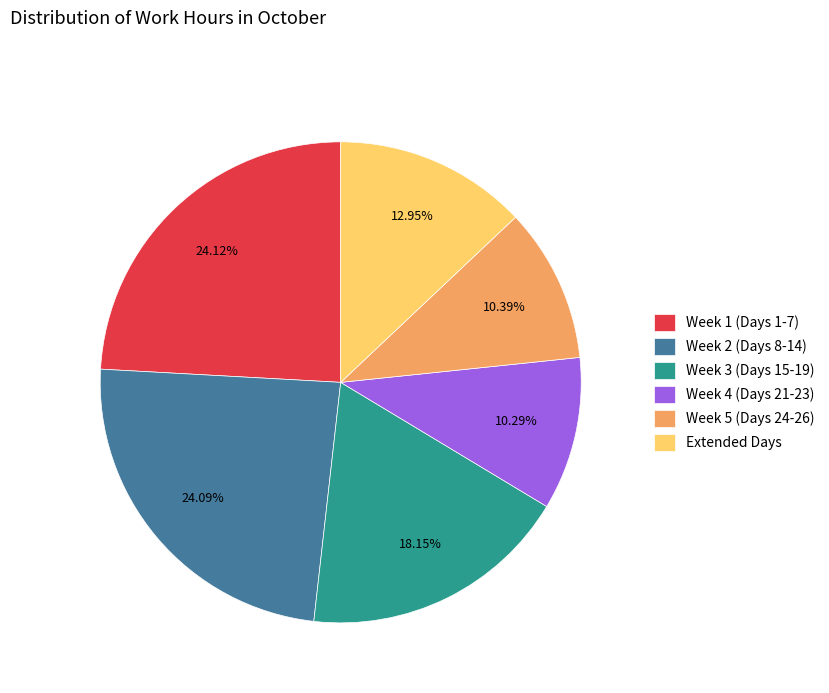

Which has a higher value, Week 2 (Days 8-14) or Extended Days?

Week 2 (Days 8-14)